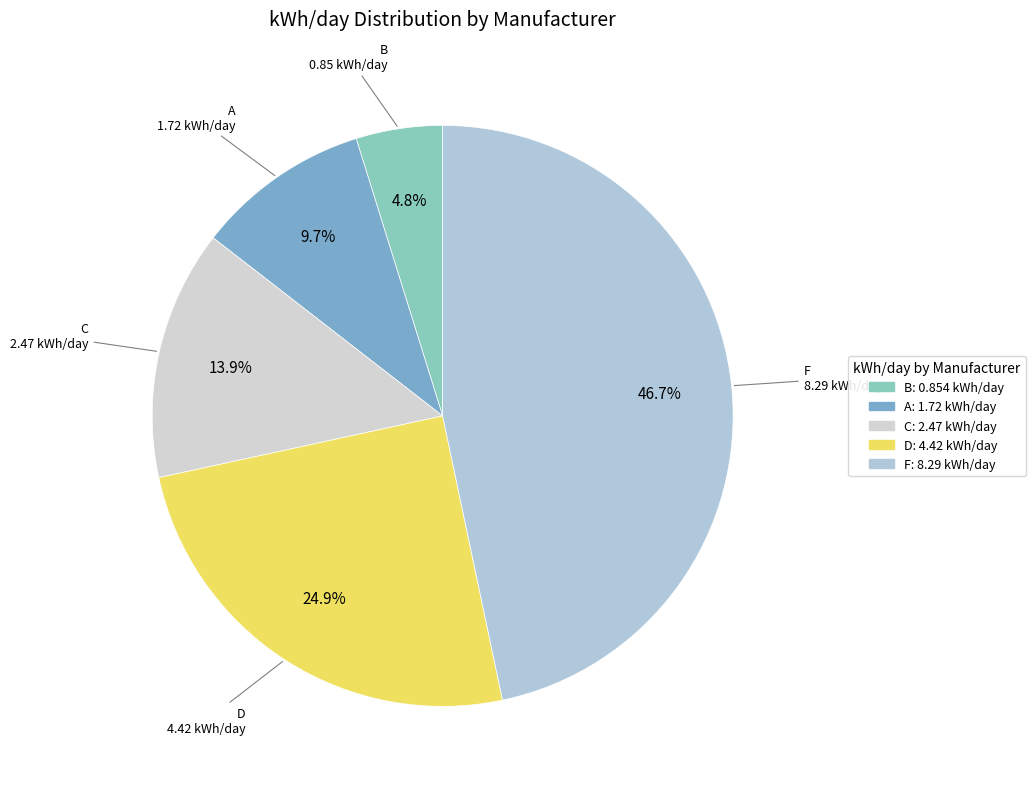

What is the largest slice in the pie chart?

F